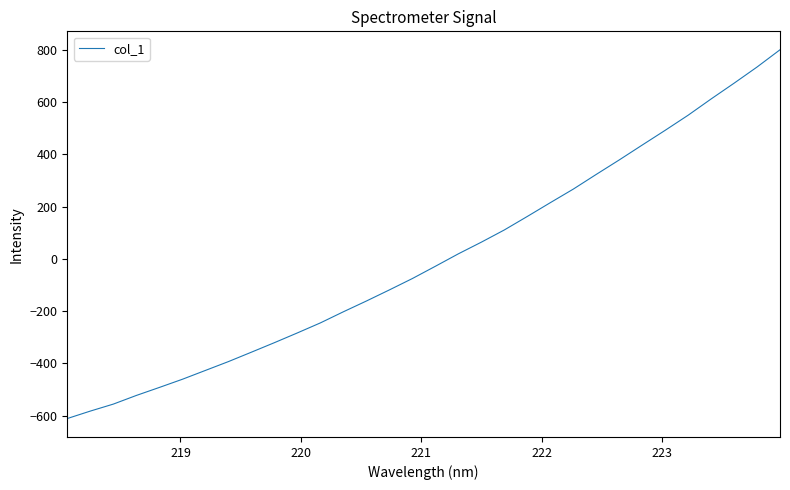

What is the difference between the maximum and minimum values?

1410.8